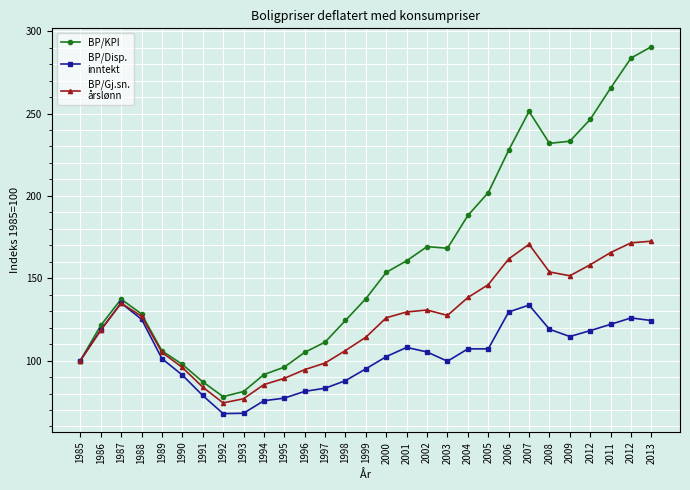

Does the chart display data point markers on the line(s)?

Yes